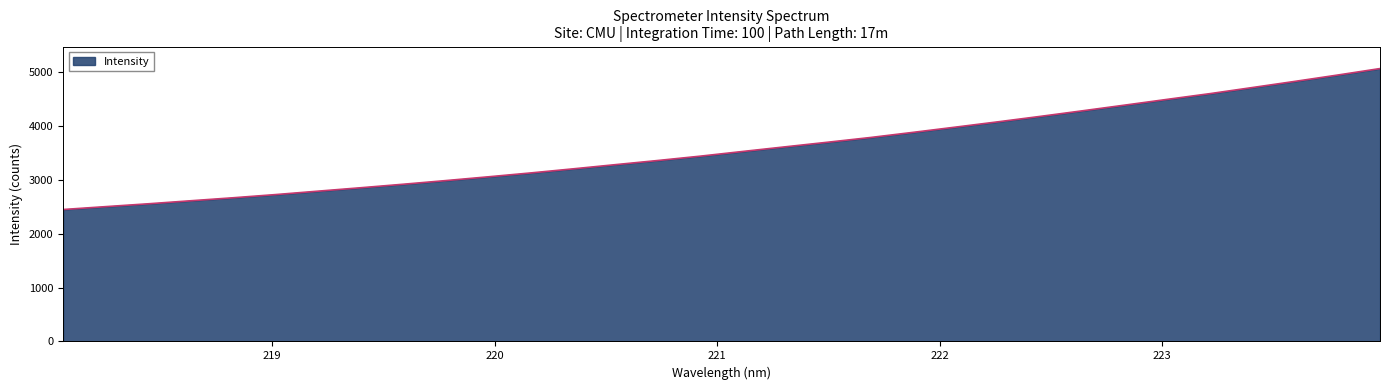

What is the minimum value shown in the chart?

2450.5